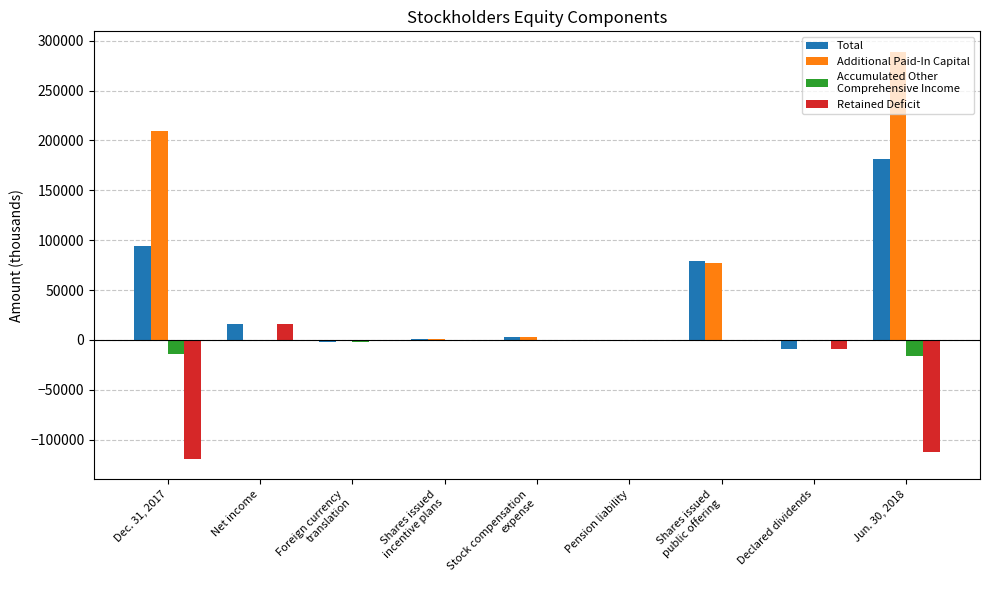

At which category is the sum across all series the highest?

Jun. 30, 2018